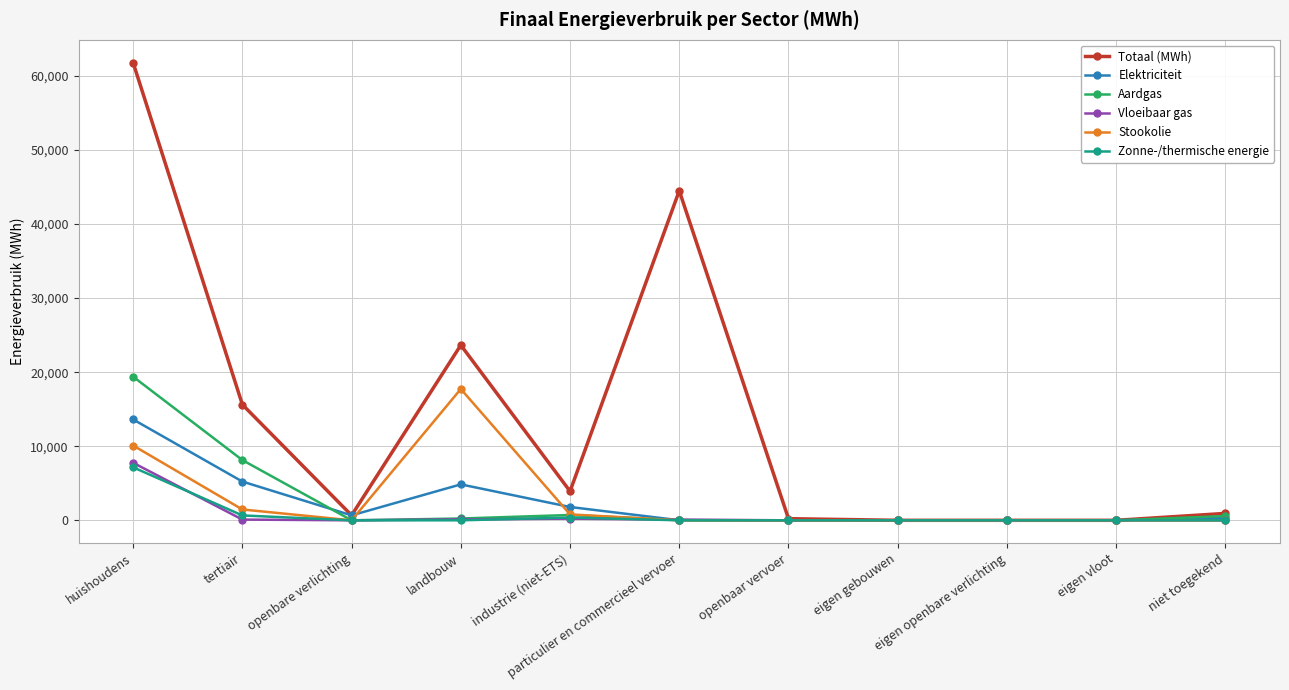

In Zonne-/thermische energie, how many points are higher than both neighbors (excluding endpoints)?

1